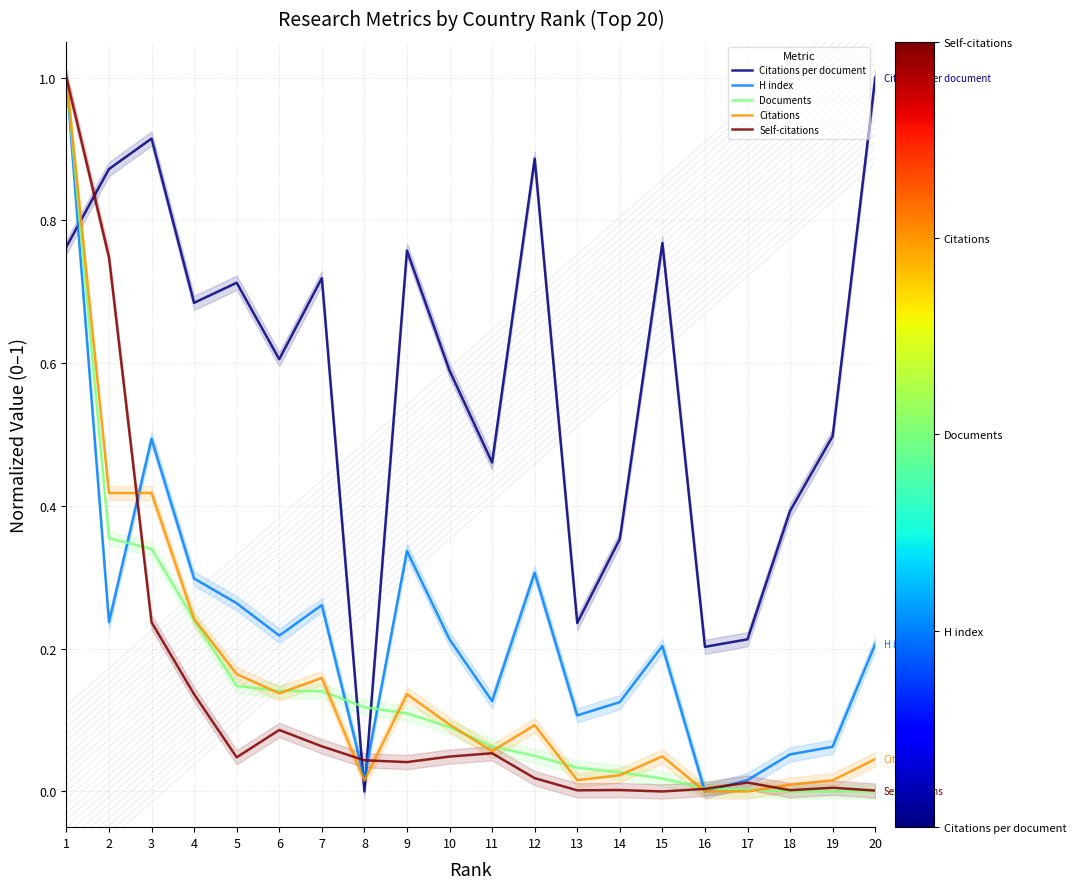

The value of H index at 18 is 0.1. True or false?

True